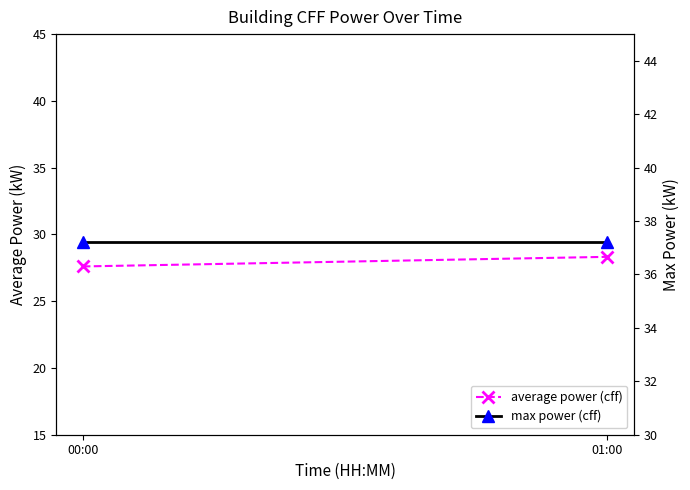

At which category does the chart reach its peak across all series?

00:00